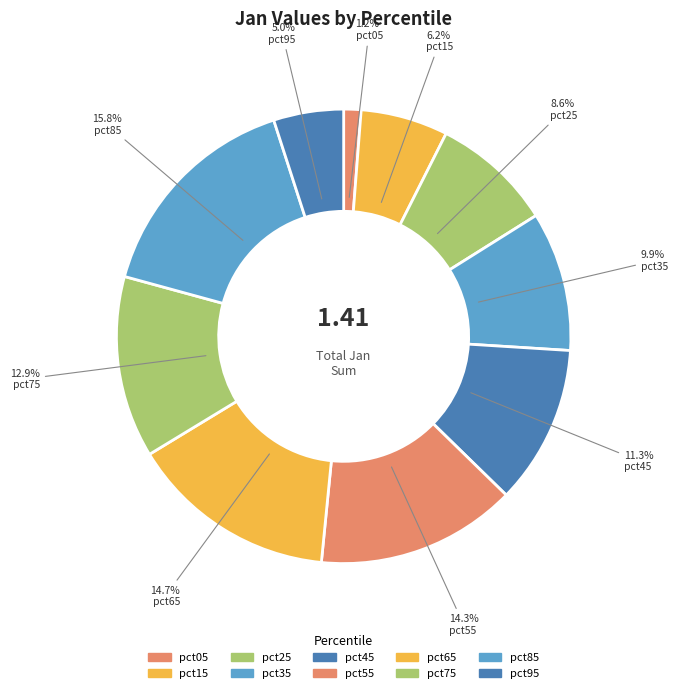

True or false: pct45 accounts for 4% of the total.

False